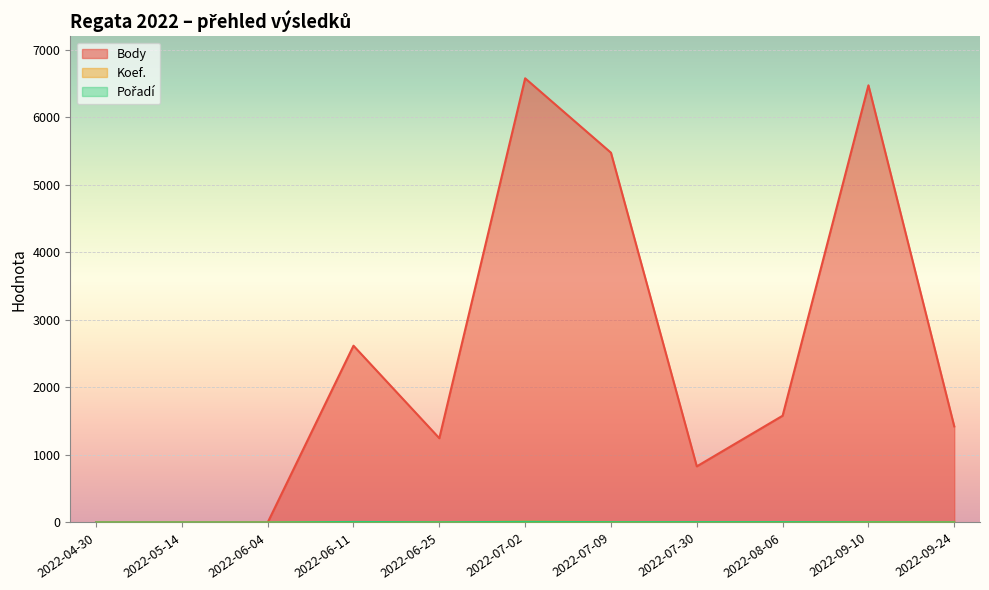

How many lines are shown in the chart?

3